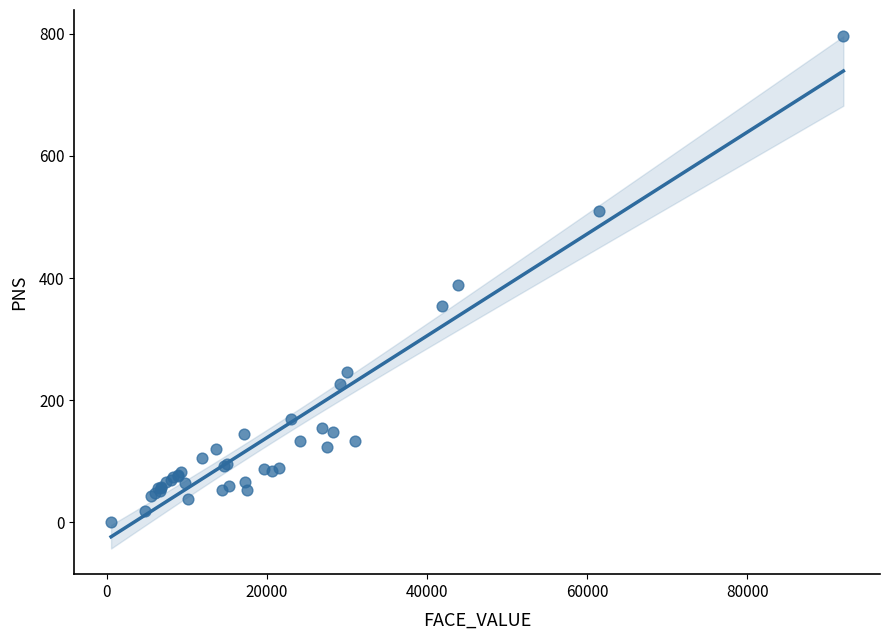

What Y value in the scatter plot is closest to 399?

388